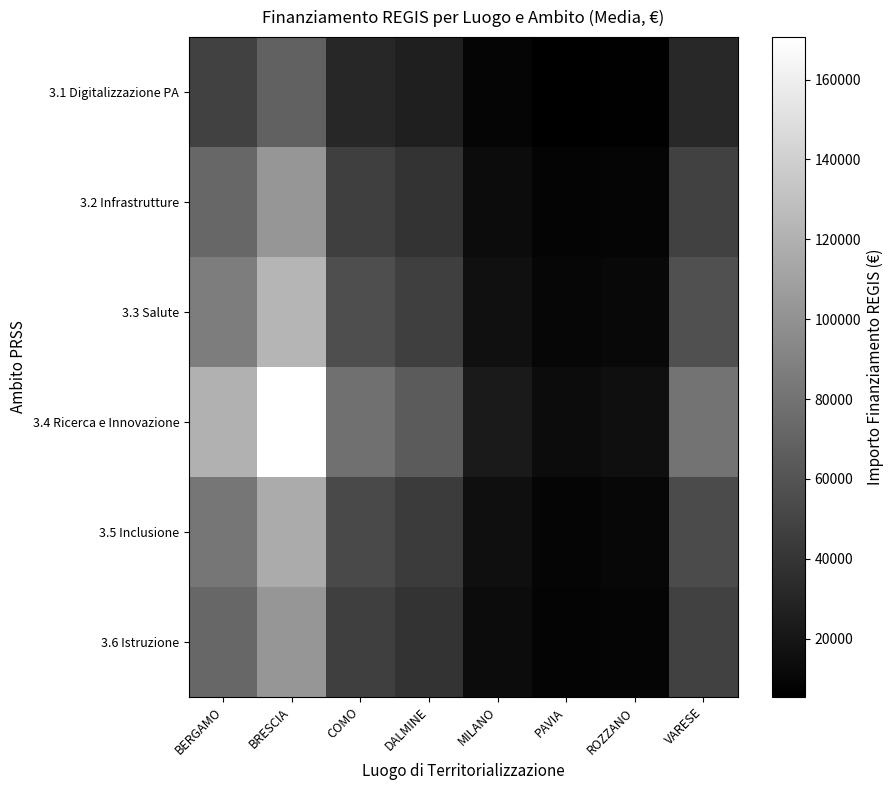

List the series in order of their peak value, highest first.

3.4 Ricerca e Innovazione, 3.3 Salute, 3.5 Inclusione, 3.2 Infrastrutture, 3.6 Istruzione, 3.1 Digitalizzazione PA